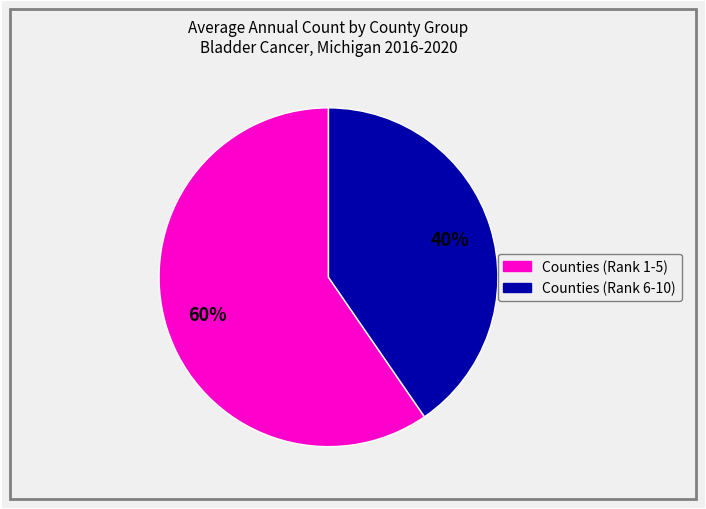

Is there any slice that represents more than half of the pie?

Yes